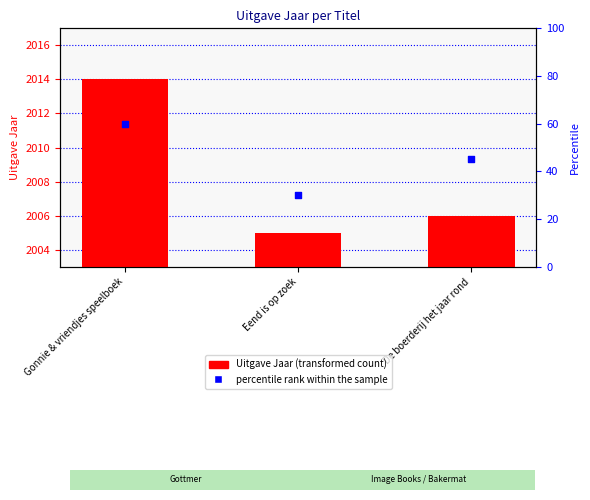

Which series reaches the minimum Y coordinate?

percentile rank within the sample